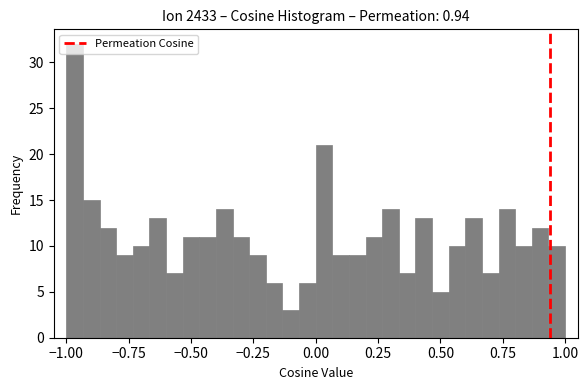

Around what value on the x-axis is the tallest bar? Give the approximate position of its centre, as read against the axis.

-0.95